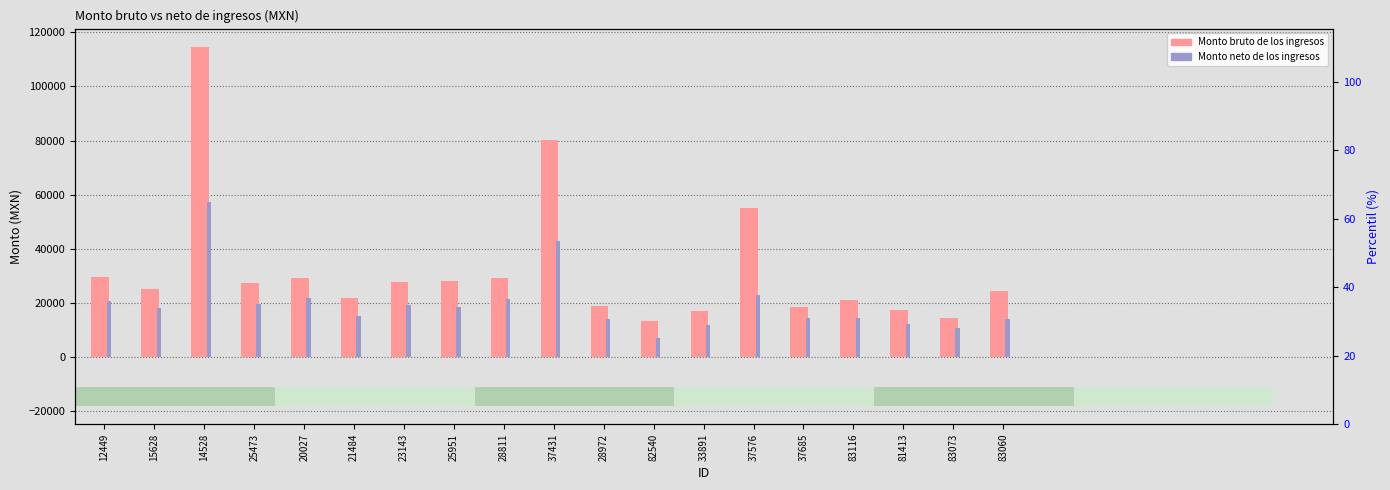

The Monto bruto de los ingresos series shows 11738.8 at 23143. True or false?

False